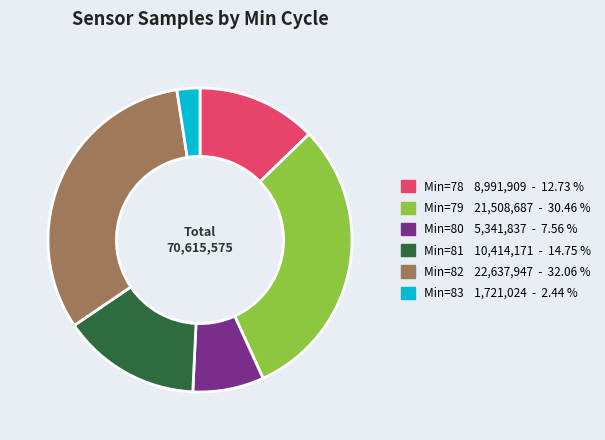

Is there a majority slice in this chart?

No